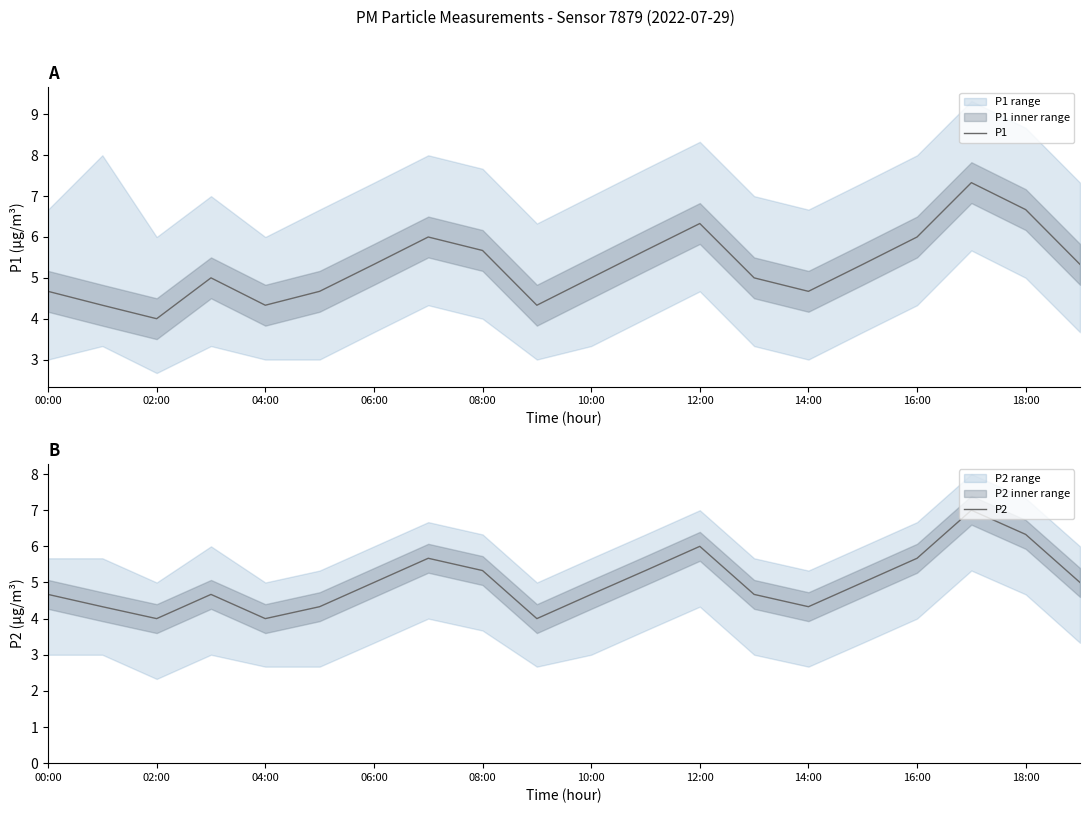

At which label does P2 reach its peak?

17